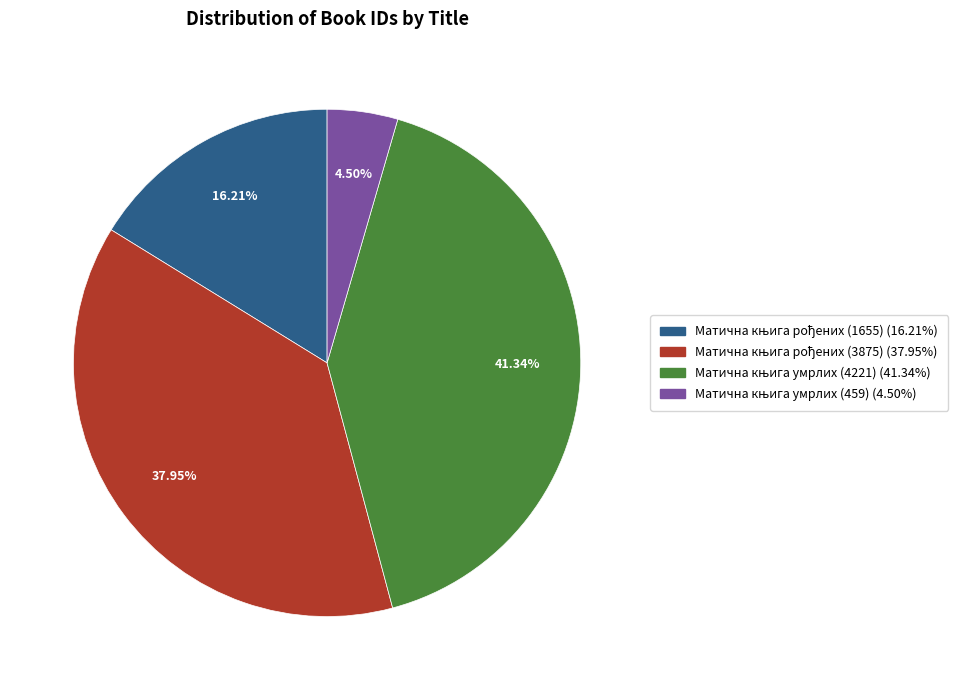

How many slices are in this pie chart?

4